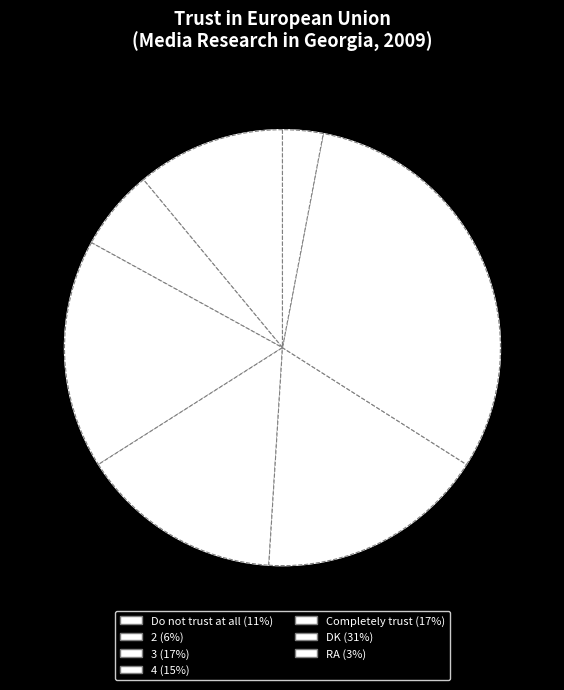

What is the smallest slice in the pie chart?

RA